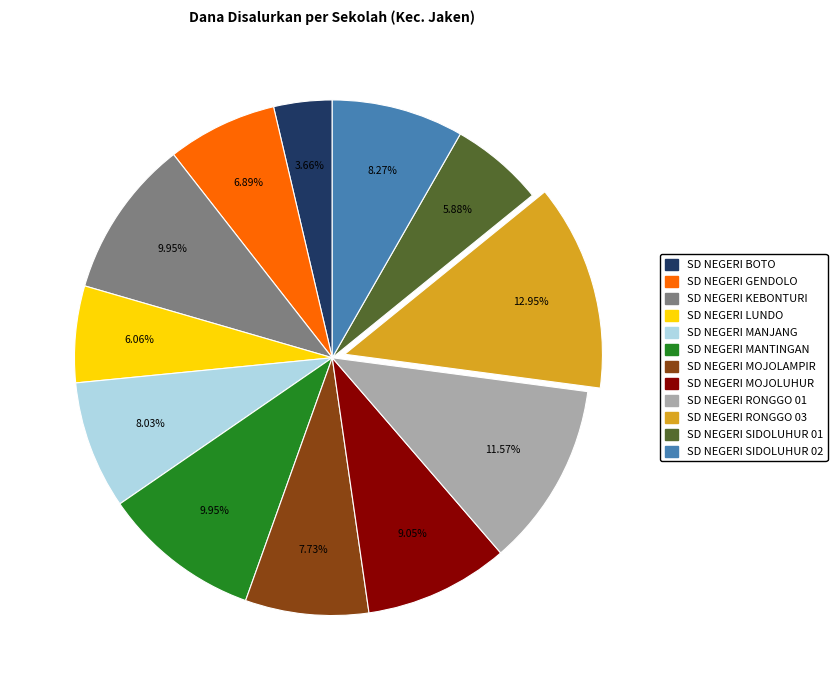

What is the smallest slice in the pie chart?

SD NEGERI BOTO